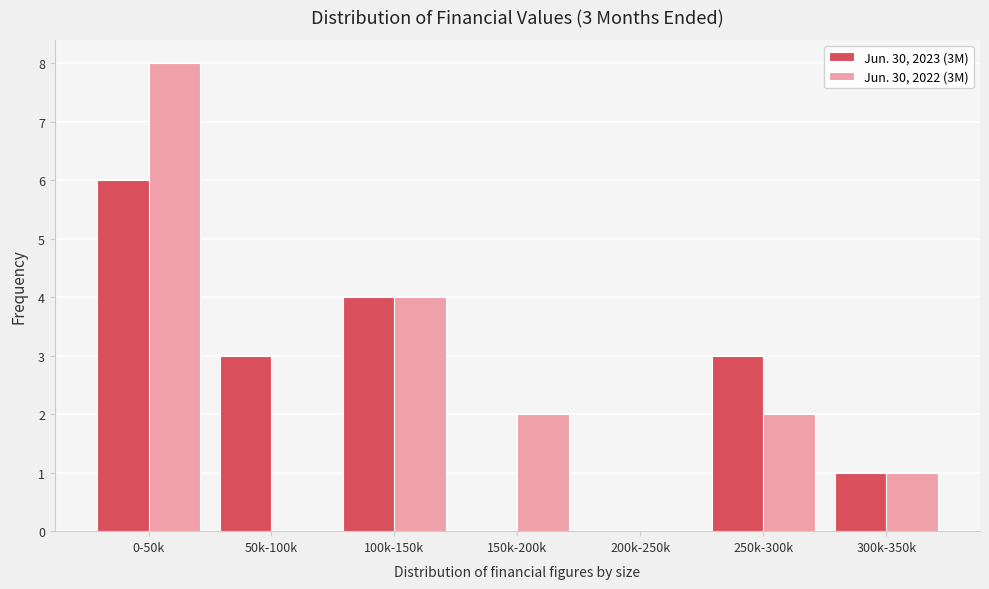

Reading right to left, transcribe all the data shown in this chart.

Jun. 30, 2023 (3M): 300k-350k=1	250k-300k=3	200k-250k=0	150k-200k=0	100k-150k=4	50k-100k=3	0-50k=6
Jun. 30, 2022 (3M): 300k-350k=1	250k-300k=2	200k-250k=0	150k-200k=2	100k-150k=4	50k-100k=0	0-50k=8